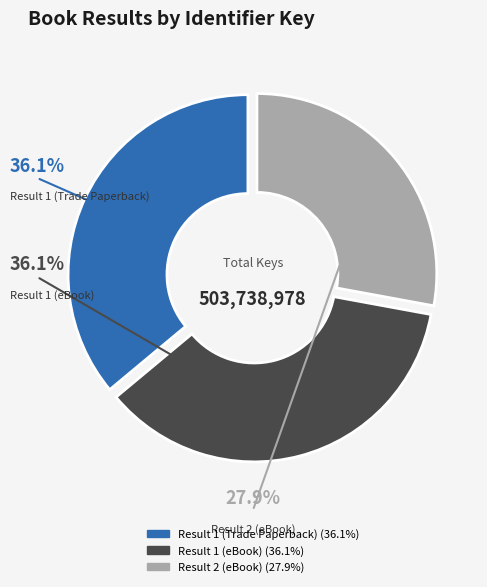

Does any single category account for the majority?

No